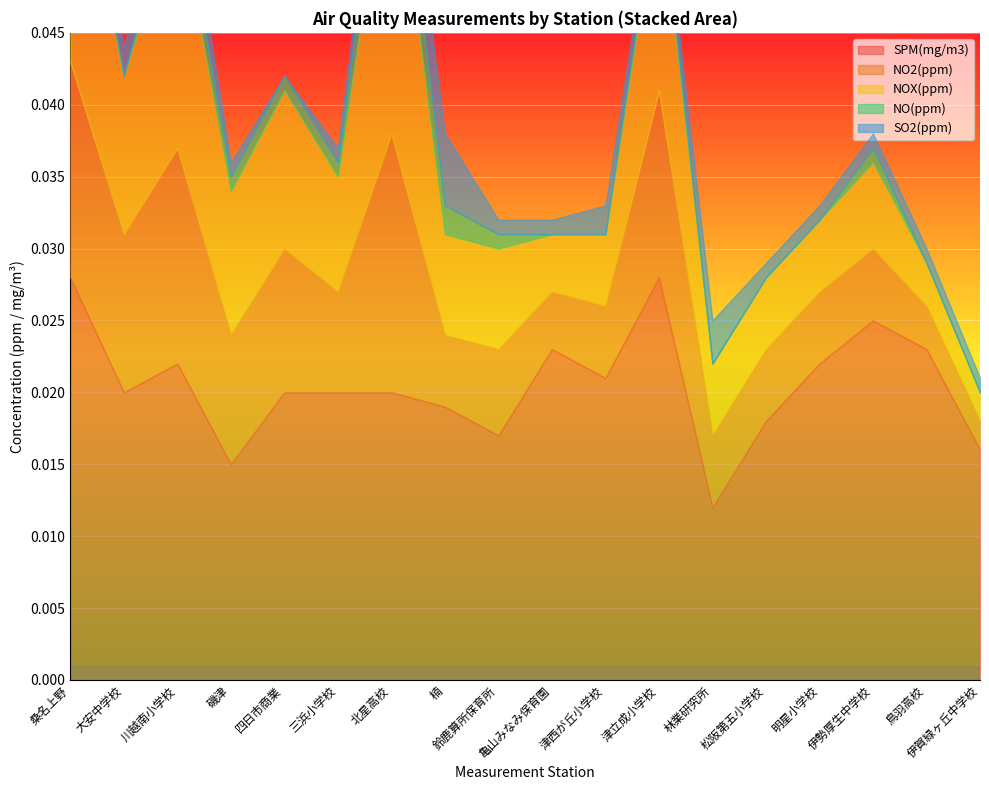

The NO(ppm) series shows 0.0 at 磯津. True or false?

True